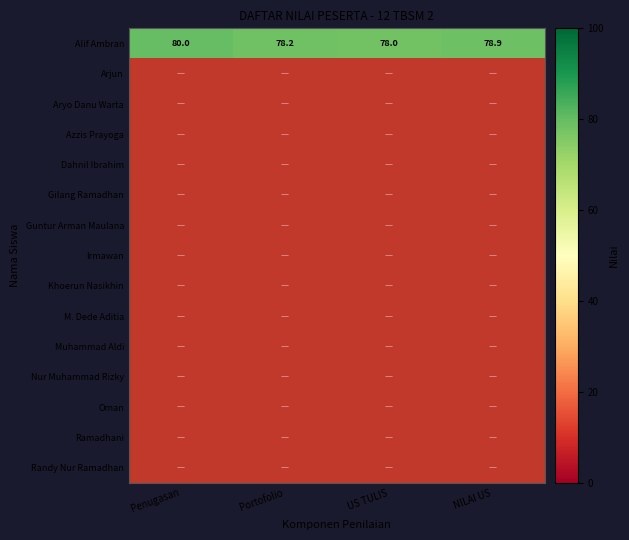

The value of Alif Ambran at US TULIS is 28.7. True or false?

False